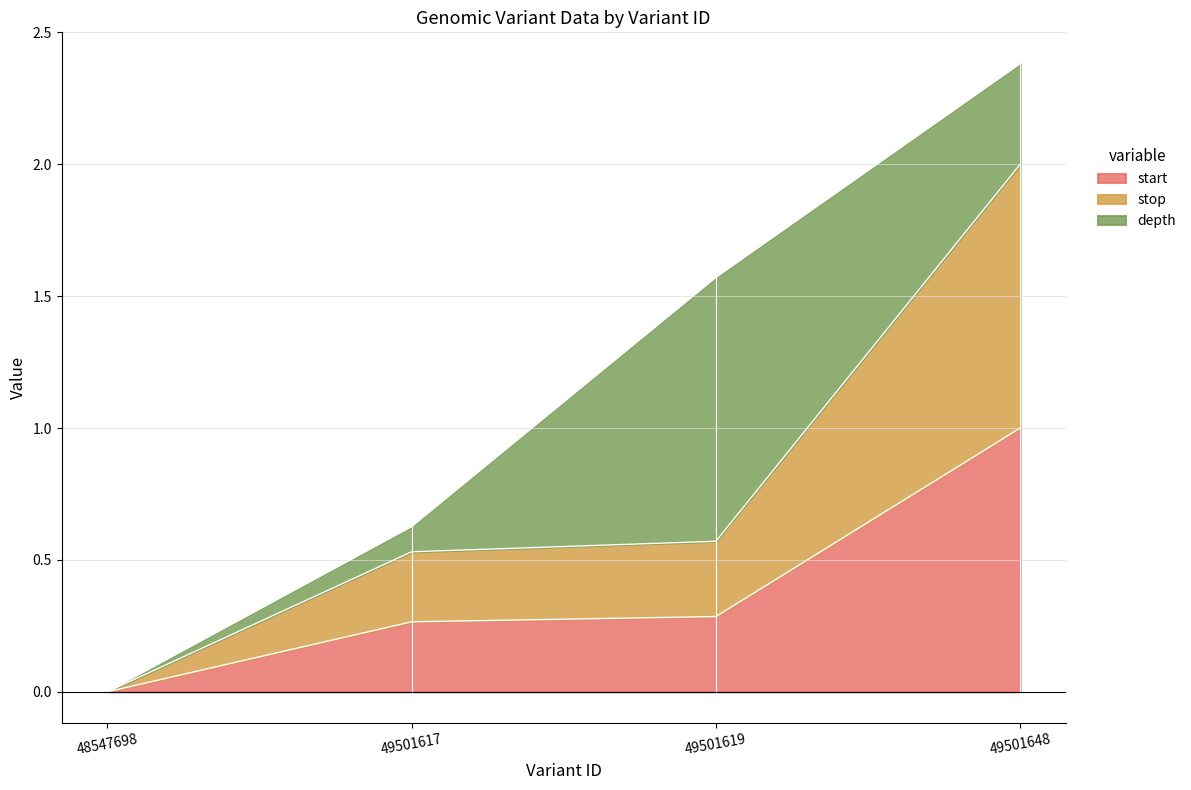

What is the value of the start point at the 3rd from the left?

0.3